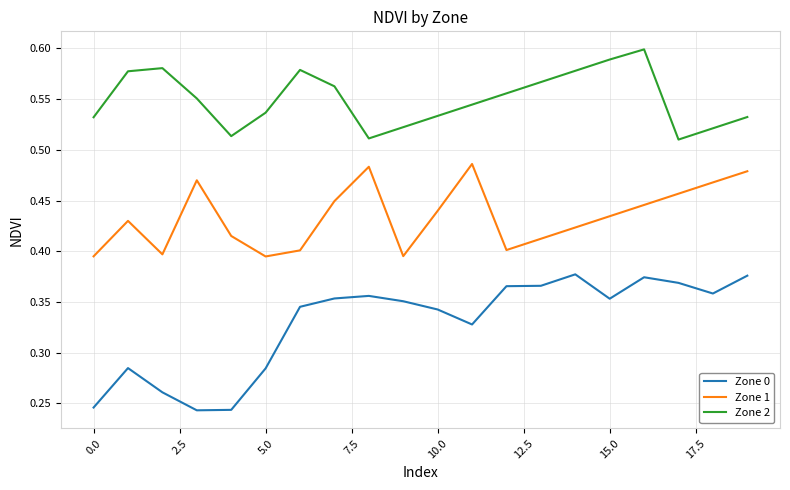

True or false: Zone 1 and Zone 0 cross at least once.

False